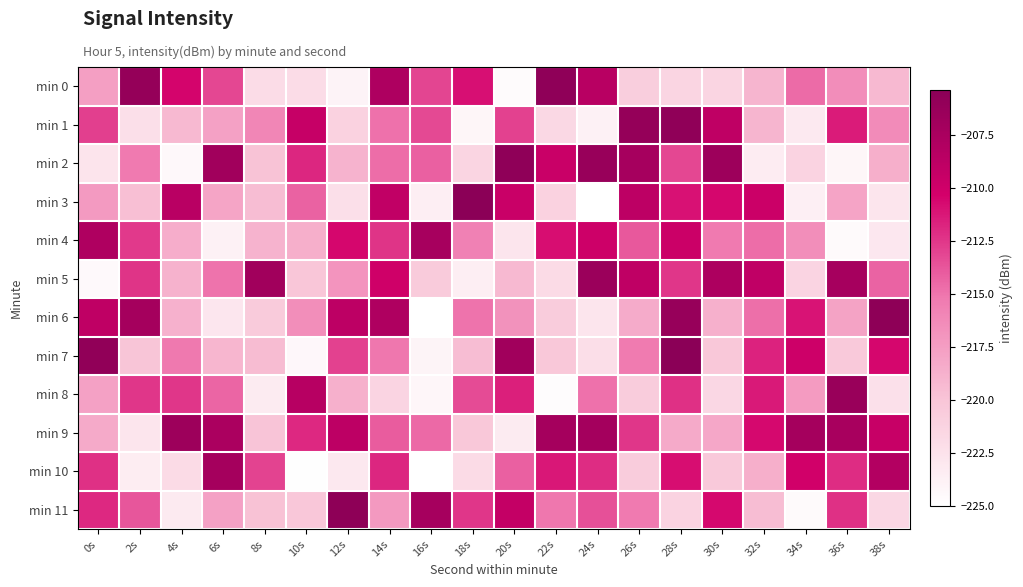

List the series in order of their peak value, highest first.

min 3, min 7, min 11, min 6, min 0, min 2, min 1, min 8, min 5, min 9, min 10, min 4